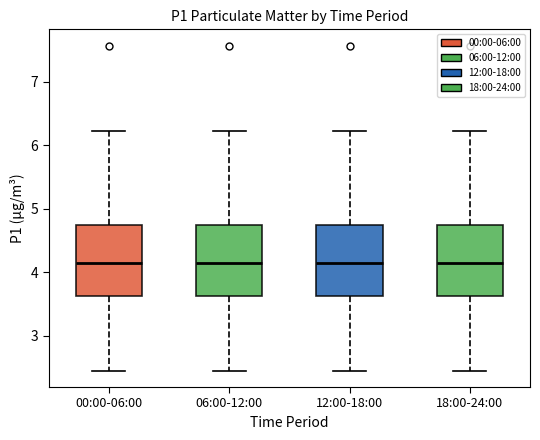

Reading left to right, read every box against the y-axis: the position of its median line, the range the box covers, and the ends of its whiskers. The values are not printed on the chart, so give them approximately, as read against the axis.

00:00-06:00: median 4.2, box 3.6 to 4.7, whiskers 2.5 to 6.2
06:00-12:00: median 4.2, box 3.6 to 4.7, whiskers 2.5 to 6.2
12:00-18:00: median 4.2, box 3.6 to 4.7, whiskers 2.5 to 6.2
18:00-24:00: median 4.2, box 3.6 to 4.7, whiskers 2.5 to 6.2